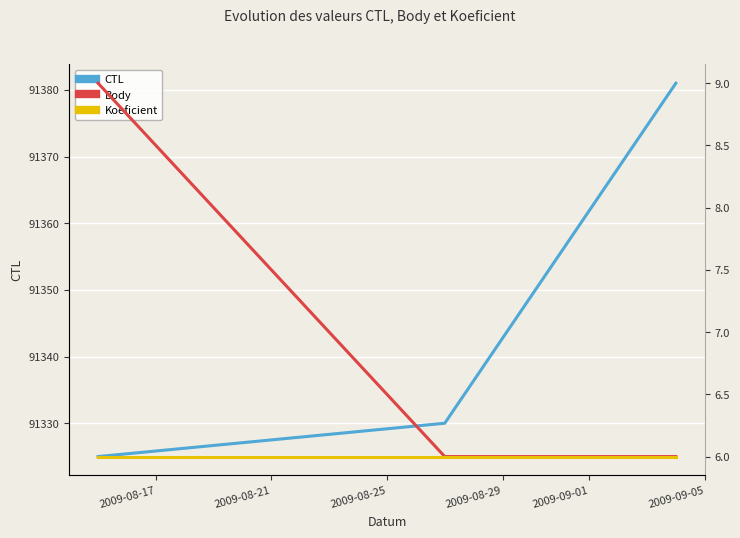

What is the highest value of the Body series?

9